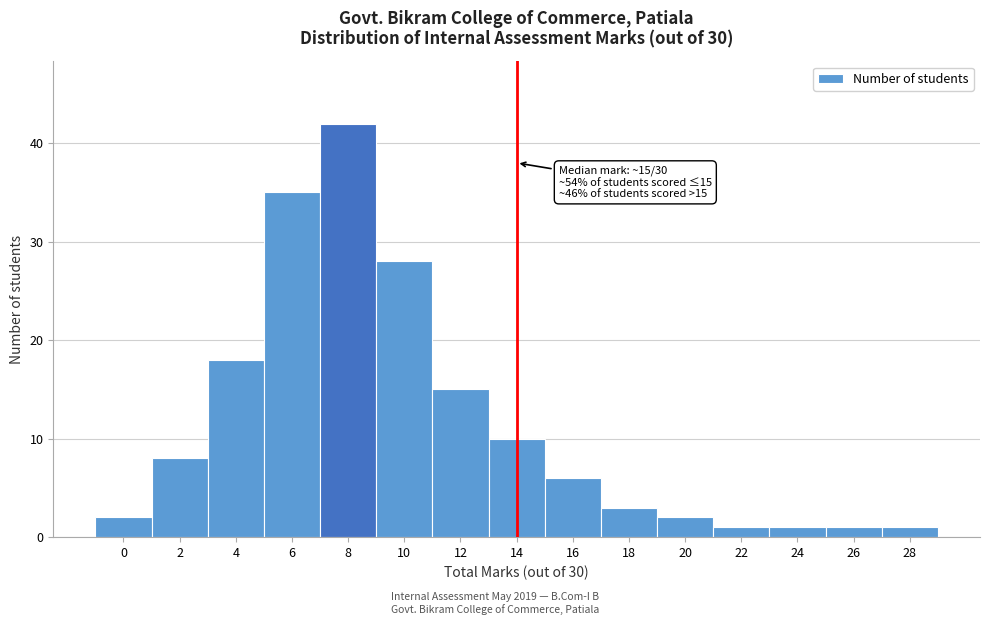

Reading left to right, transcribe all the data shown in this chart.

0=2	2=8	4=18	6=35	8=42	10=28	12=15	14=10	16=6	18=3	20=2	22=1	24=1	26=1	28=1